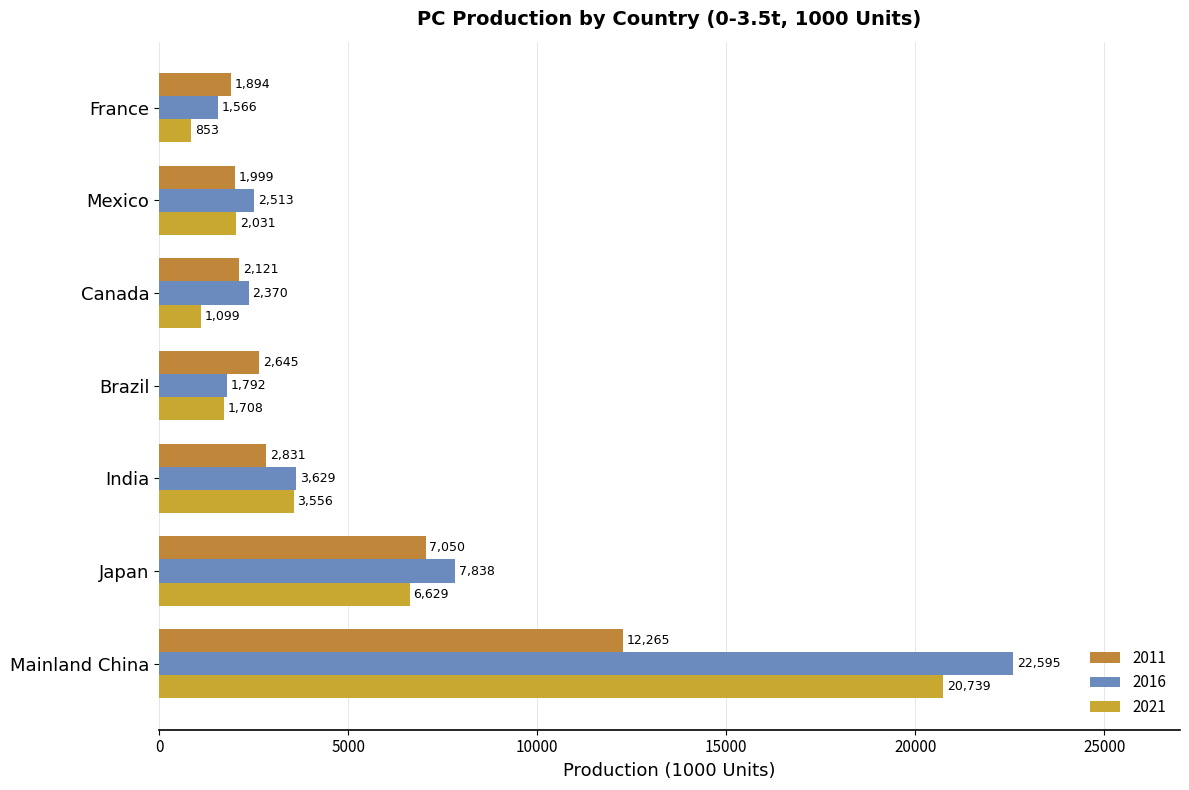

How many data points does each series have?

7